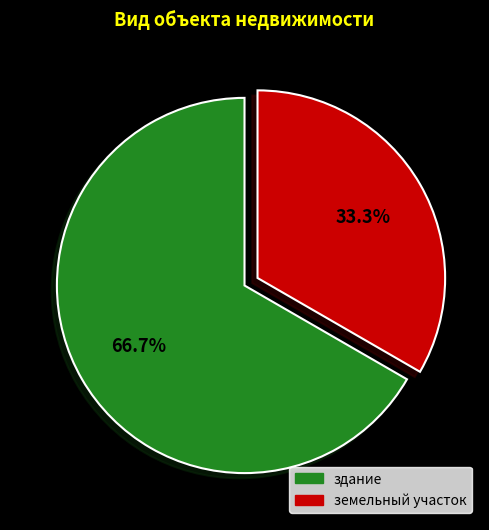

Which category has the smallest portion of the pie?

земельный участок